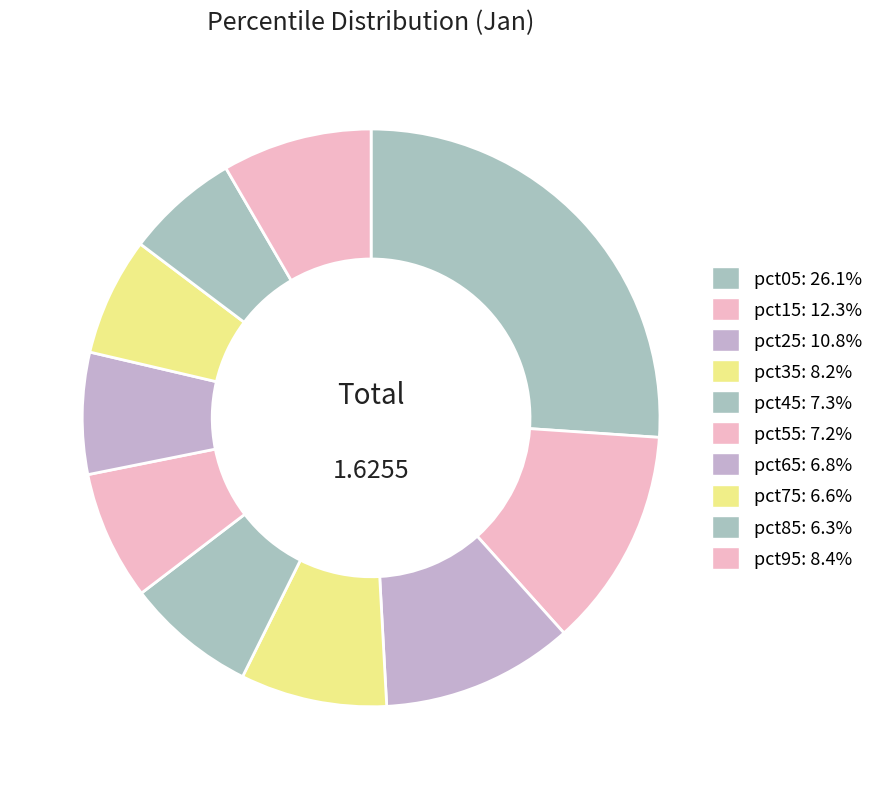

Is there a majority slice in this chart?

No